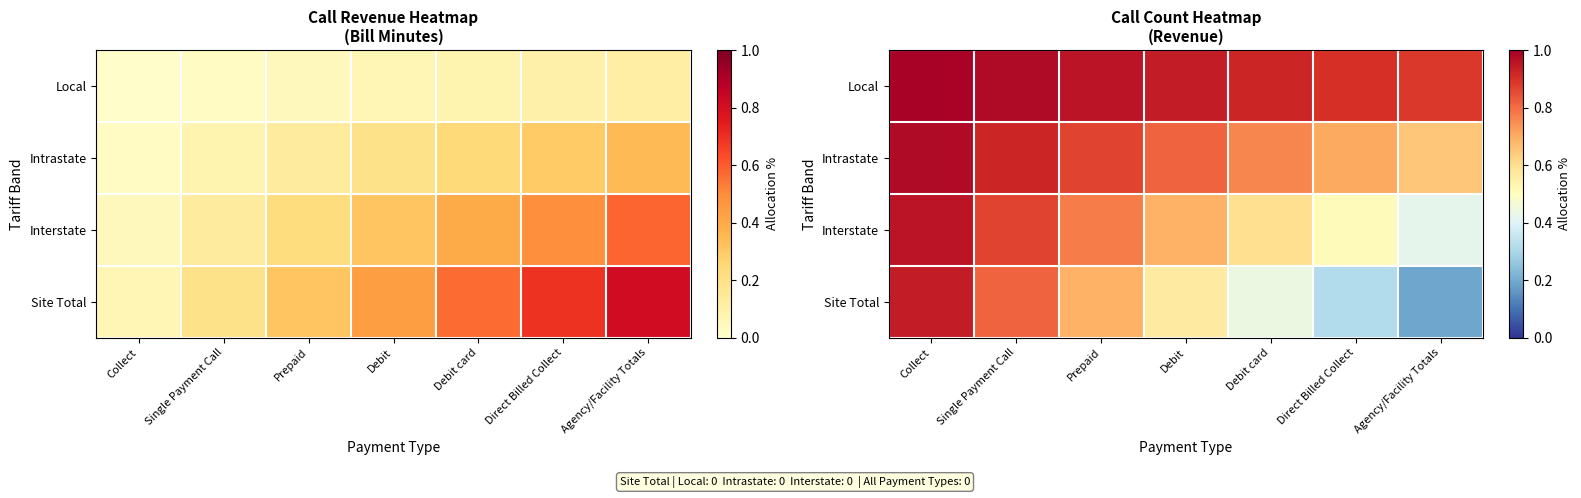

What is the sum of all Intrastate values?

5.7